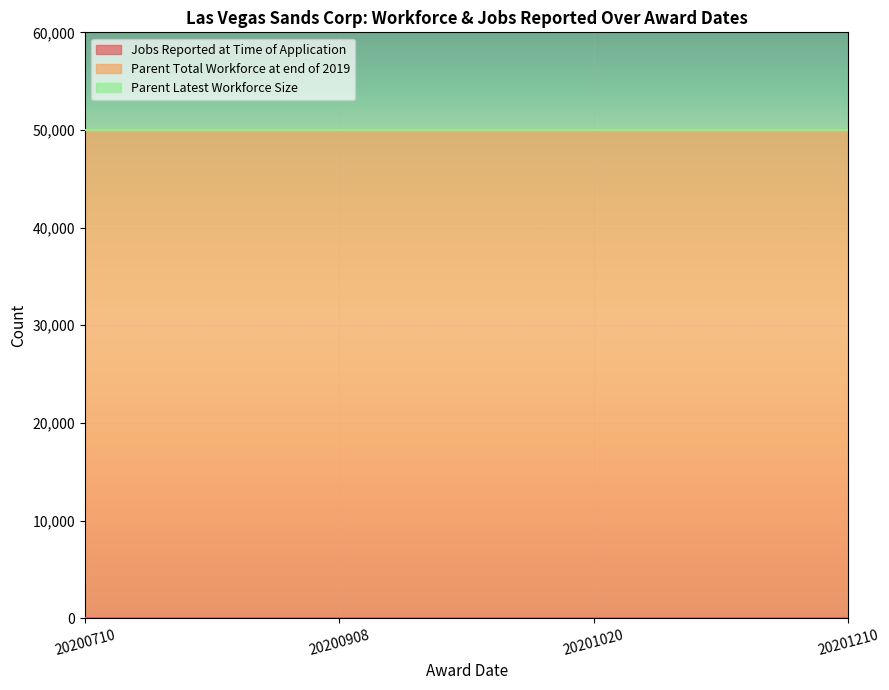

Reading left to right, what are all the values shown in this chart?

Jobs Reported at Time of Application: 0	0	0	0
Parent Total Workforce at end of 2019: 50000	50000	50000	50000
Parent Latest Workforce Size: 0	0	0	0